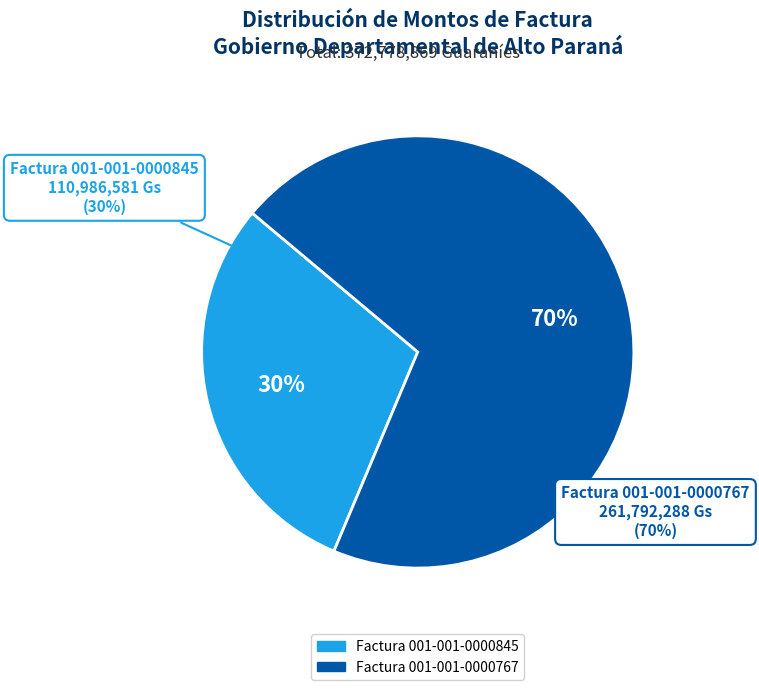

Combined, do Factura 001-001-0000767 and Factura 001-001-0000845 account for over 50%?

Yes